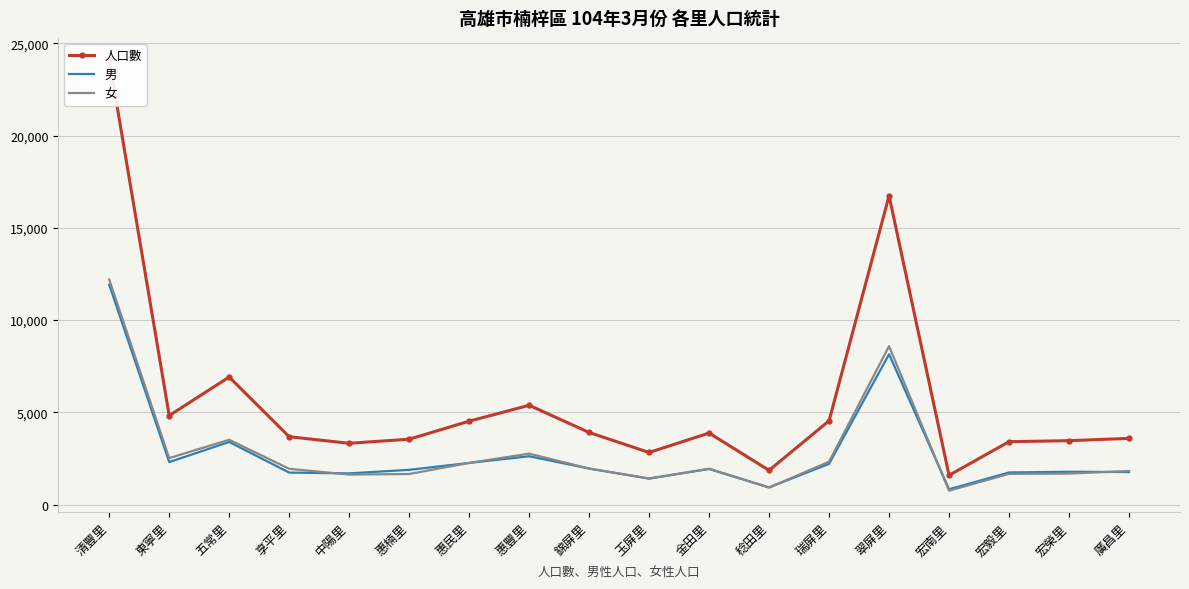

Where is the first local maximum for 男?

五常里